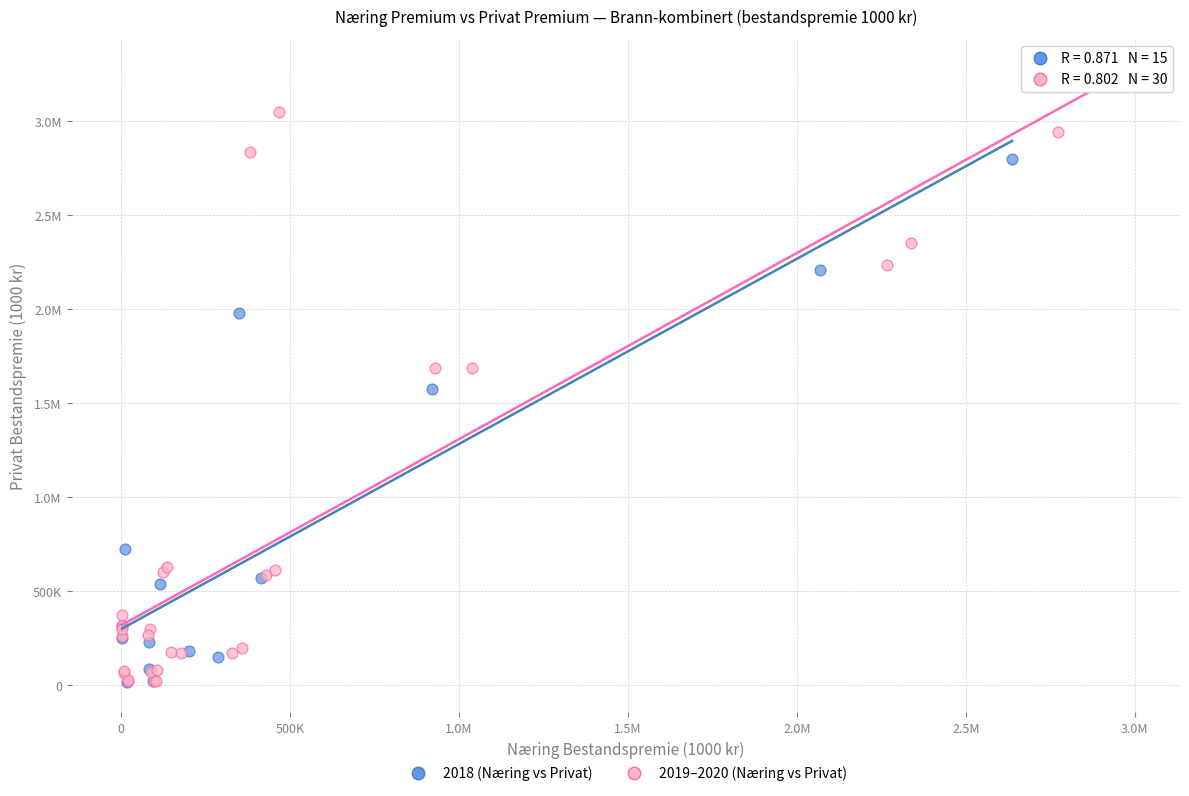

What are all the series names shown in the legend?

2018 (Næring vs Privat), 2019–2020 (Næring vs Privat)